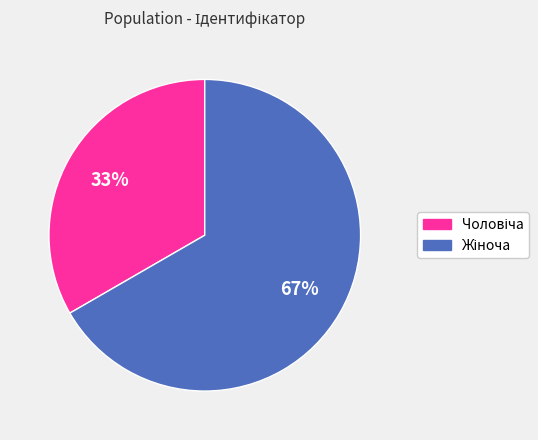

Is there a majority slice in this chart?

Yes